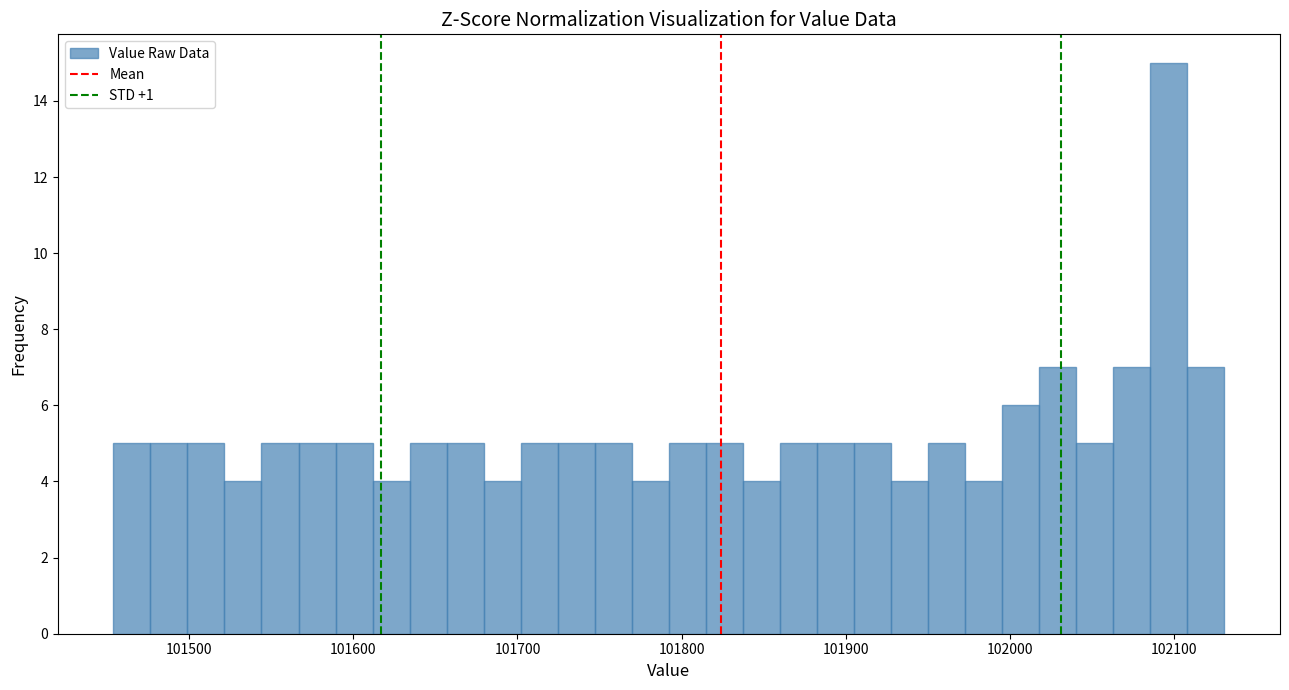

Around what value on the x-axis is the tallest bar? Give the approximate position of its centre, as read against the axis.

102100